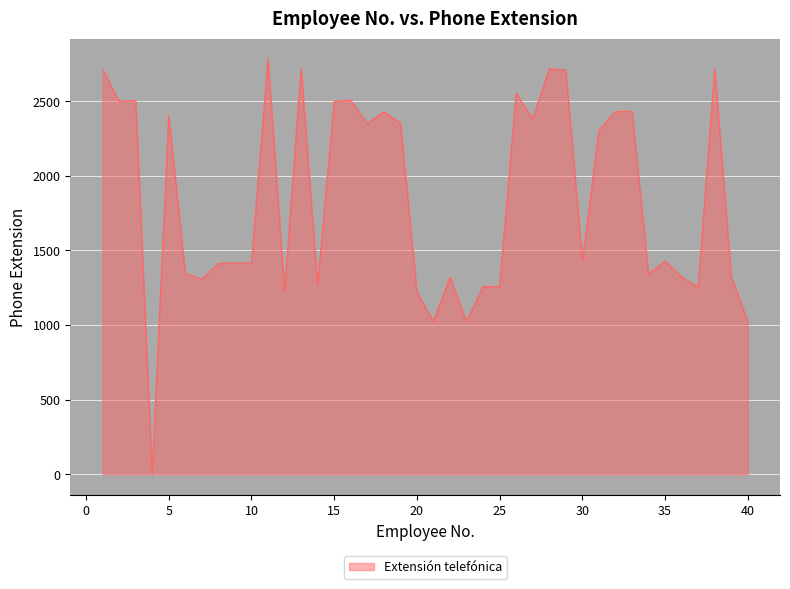

What is the difference between the maximum and minimum values?

2781